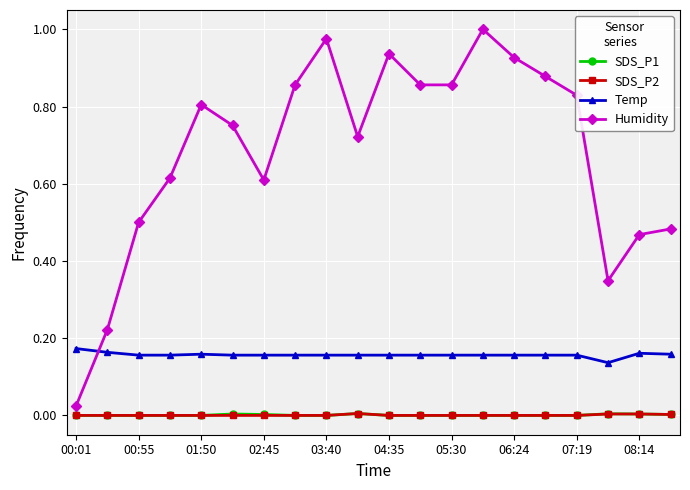

Which series has the largest range (max minus min)?

Humidity